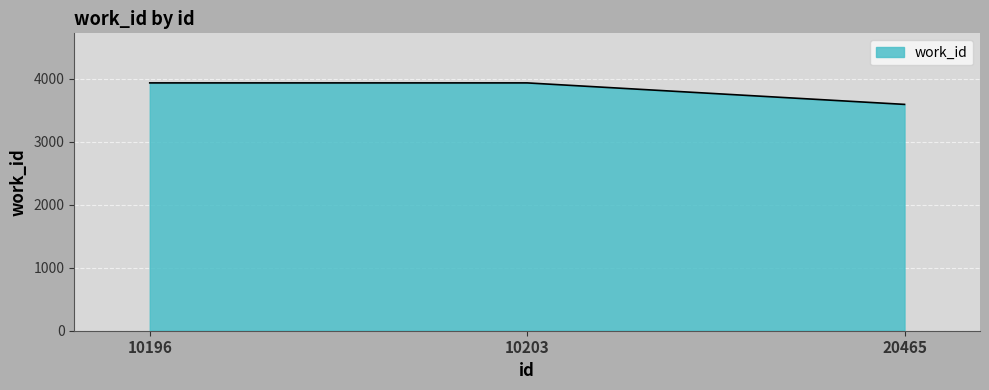

Which category has the lowest value across all series?

20465